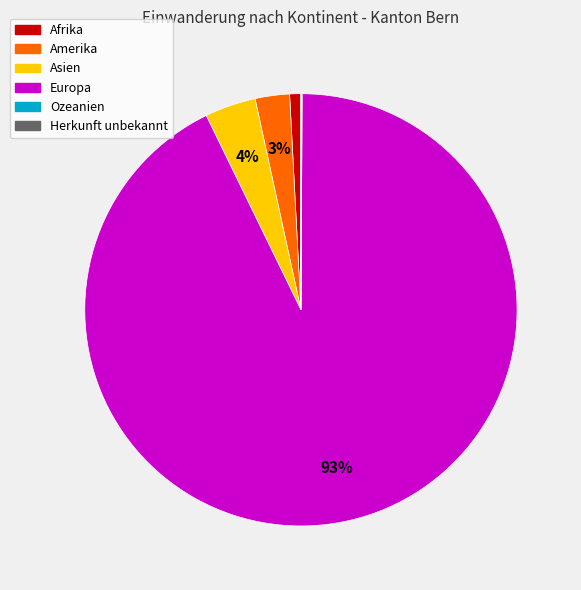

Which has a higher value, Europa or Amerika?

Europa